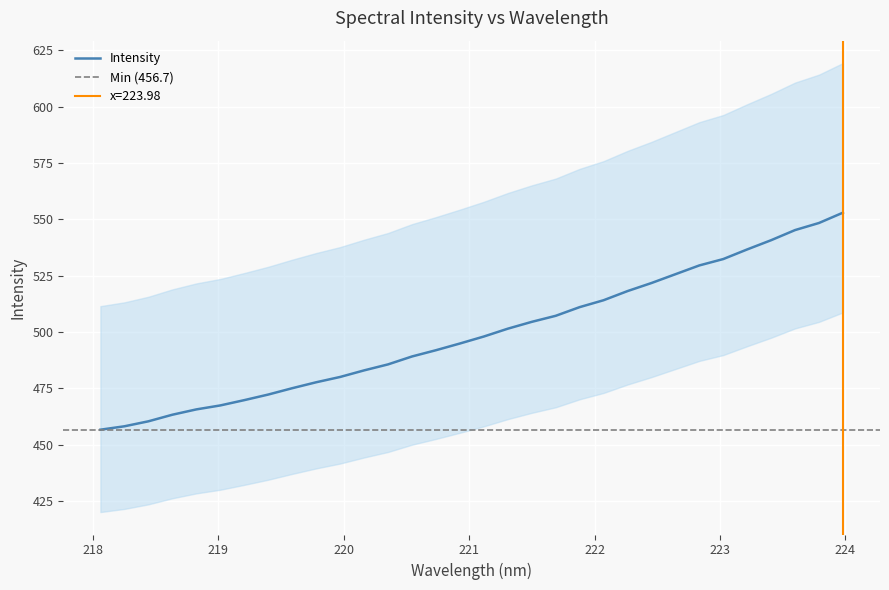

What is the value of the 26th point from the left?

529.6